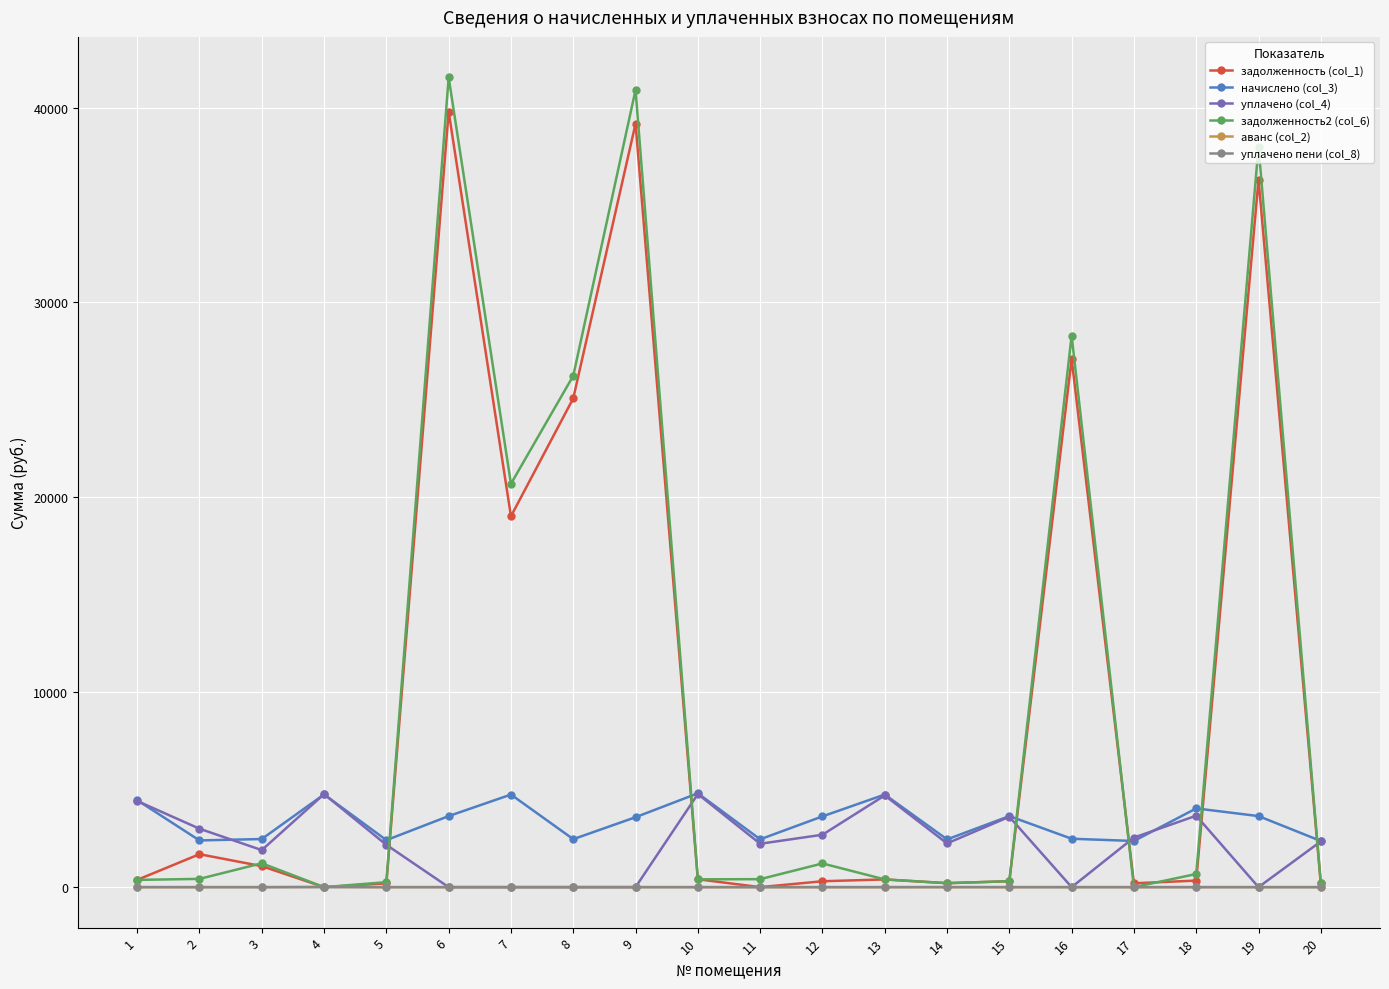

True or false: уплачено (col_4) and задолженность2 (col_6) intersect in this chart.

True